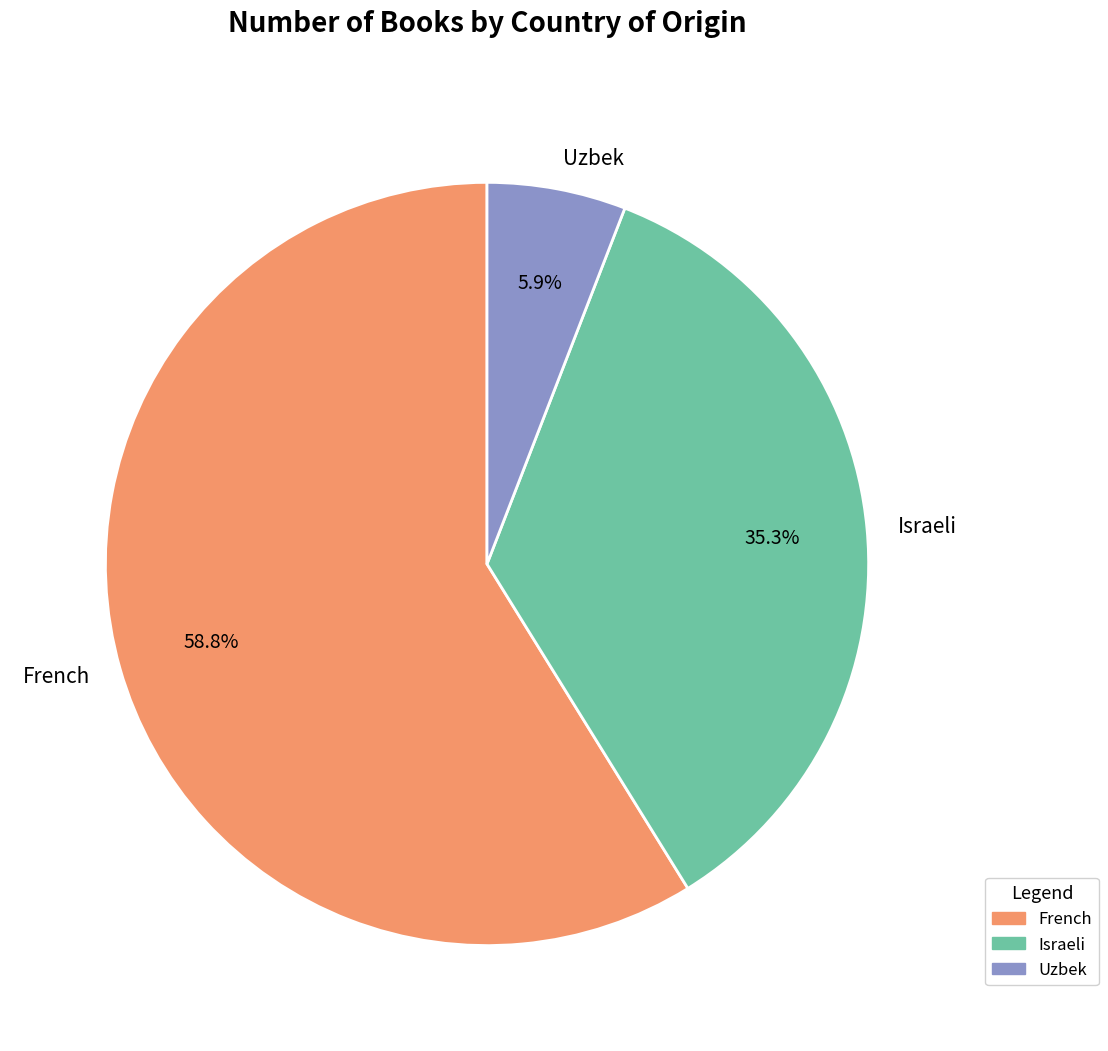

Which slice is the smallest?

Uzbek